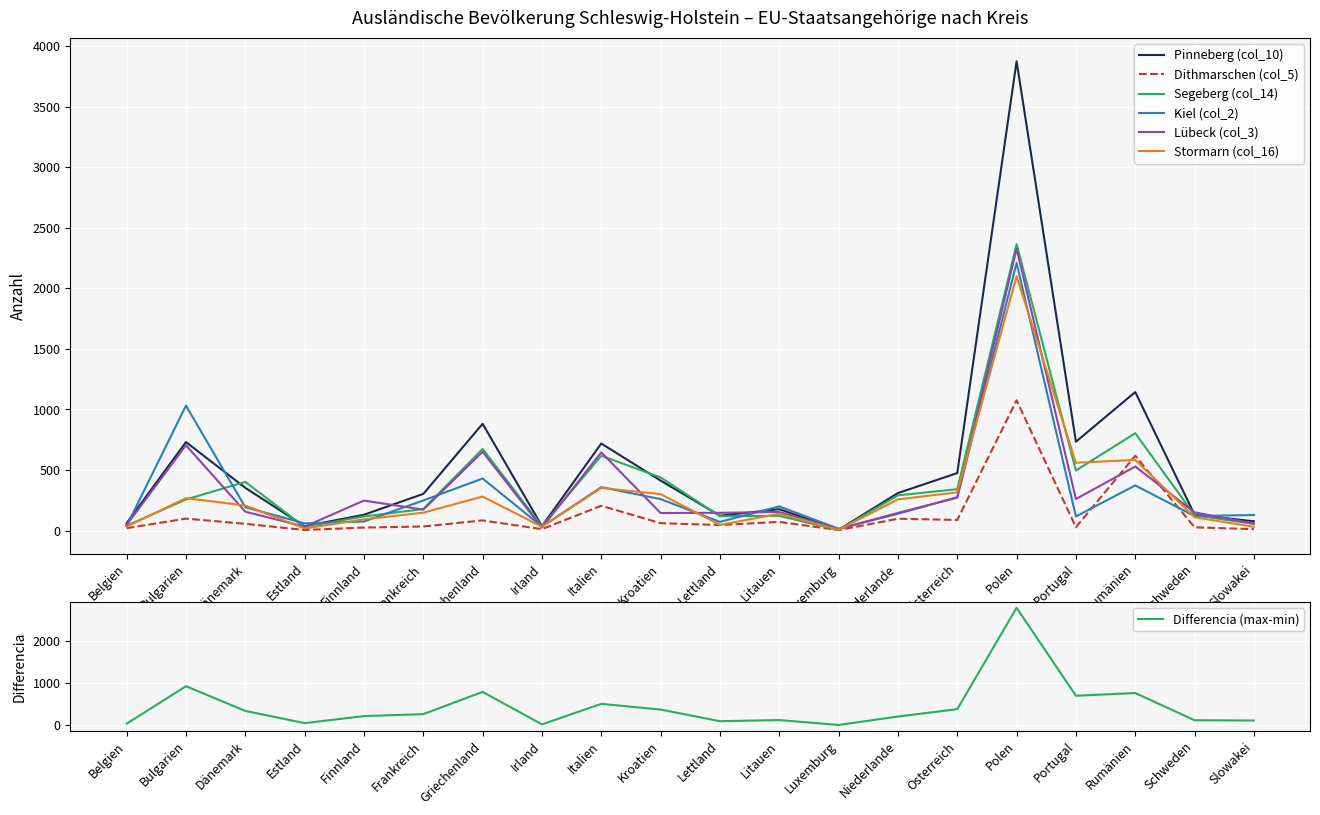

True or false: Stormarn (col_16) has a value of 352 at Italien.

True